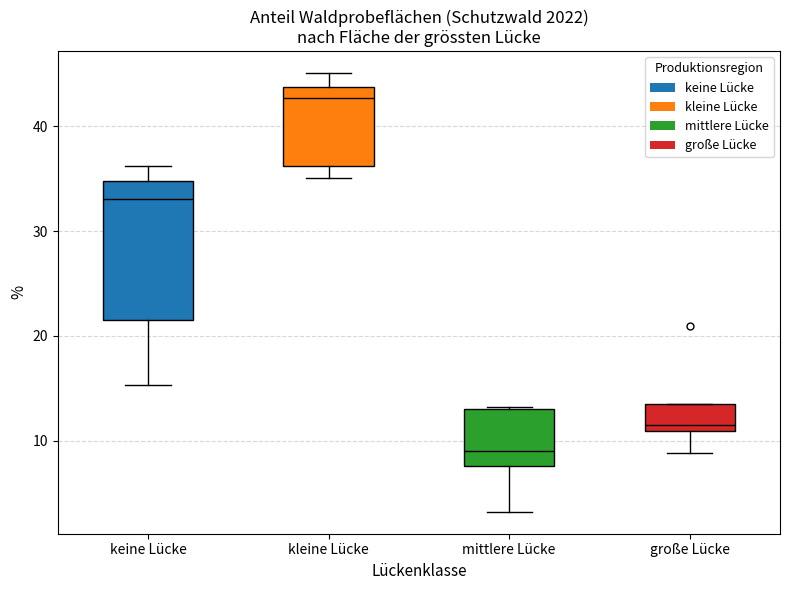

Reading left to right, transcribe this box plot: for each box, give where its median line is, the range the box spans, and where its two whiskers end, as read against the y-axis. The values are not printed on the chart, so give them approximately, as read against the axis.

keine Lücke: median 33, box 22 to 35, whiskers 15 to 36
kleine Lücke: median 43, box 36 to 44, whiskers 35 to 45
mittlere Lücke: median 9, box 8 to 13, whiskers 3 to 13
große Lücke: median 12, box 11 to 14, whiskers 9 to 14